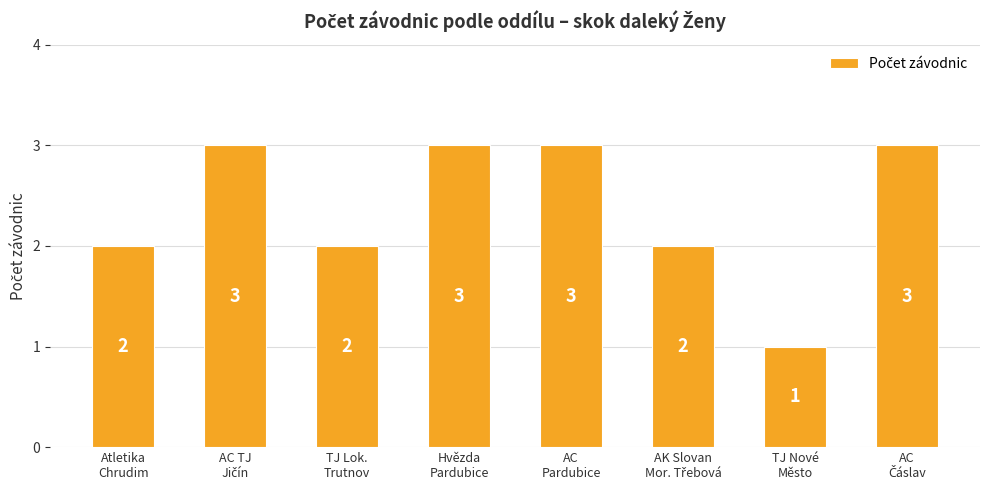

What is the label of the 1st bar from the left?

Atletika
Chrudim